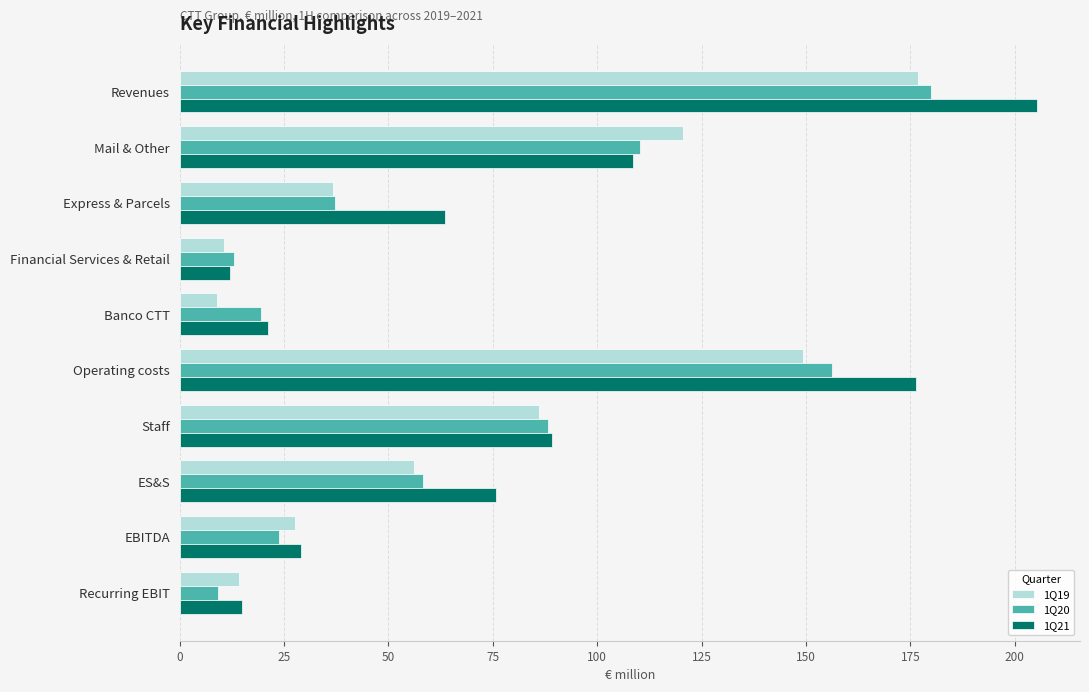

What are all the series names shown in the legend?

1Q19, 1Q20, 1Q21